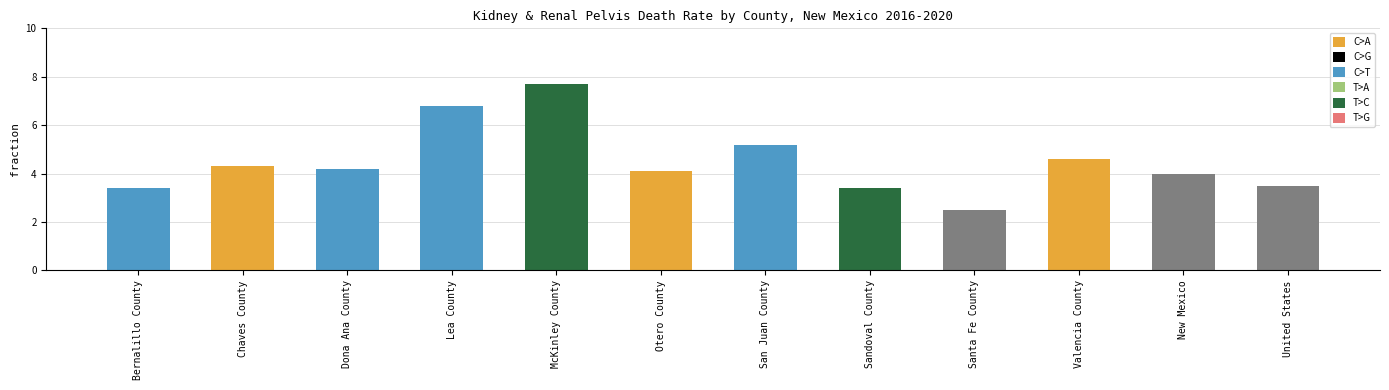

What is the maximum value shown in the chart?

7.7